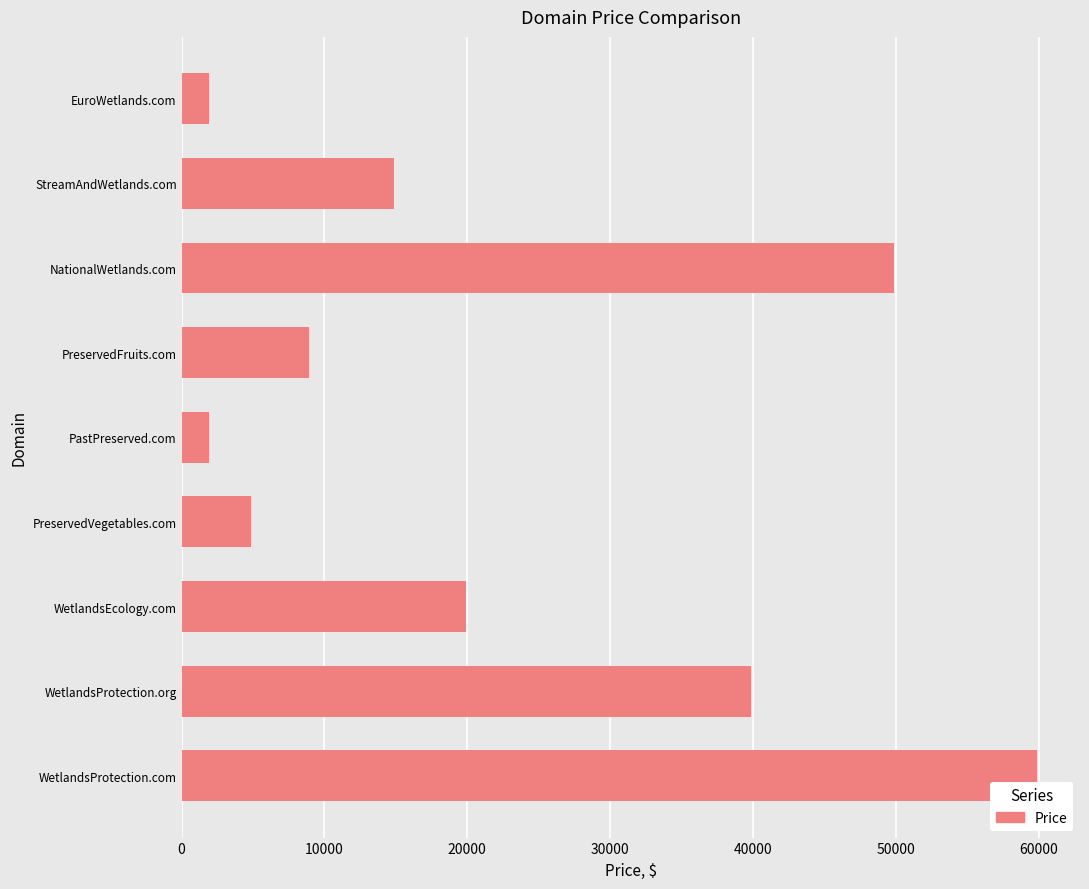

Reading bottom to top, what are all the values shown in this chart?

59888	39888	19888	4888	1888	8888	49888	14888	1888